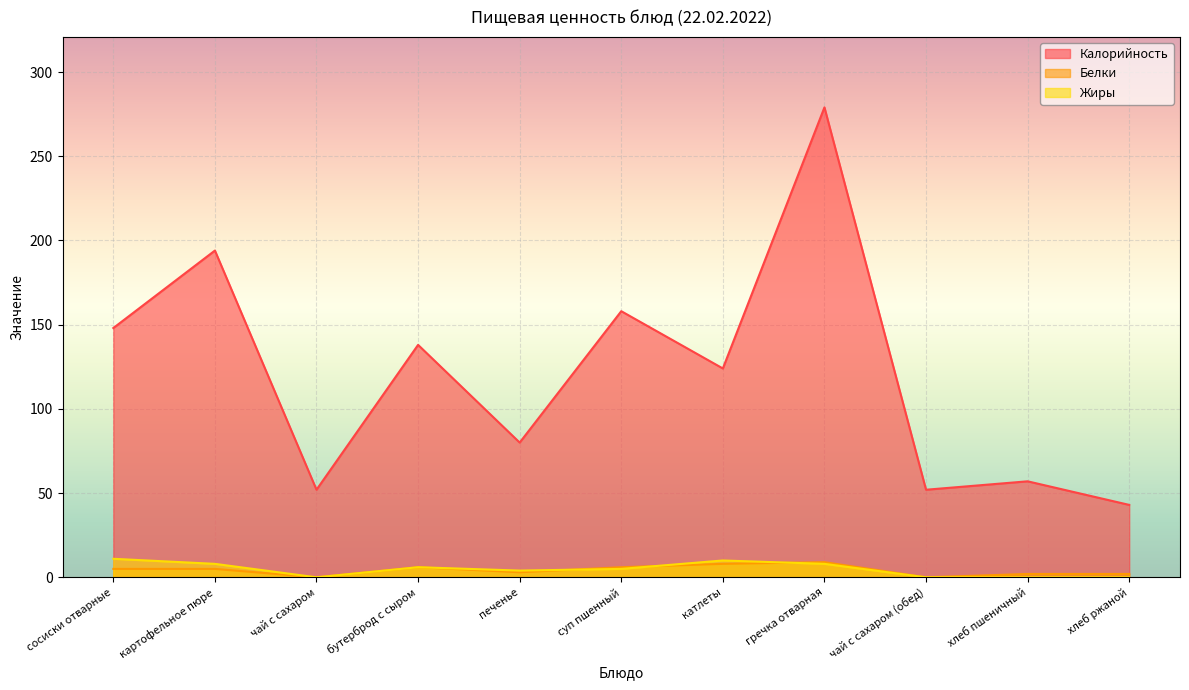

At which category does Калорийность reach its first local peak?

картофельное пюре